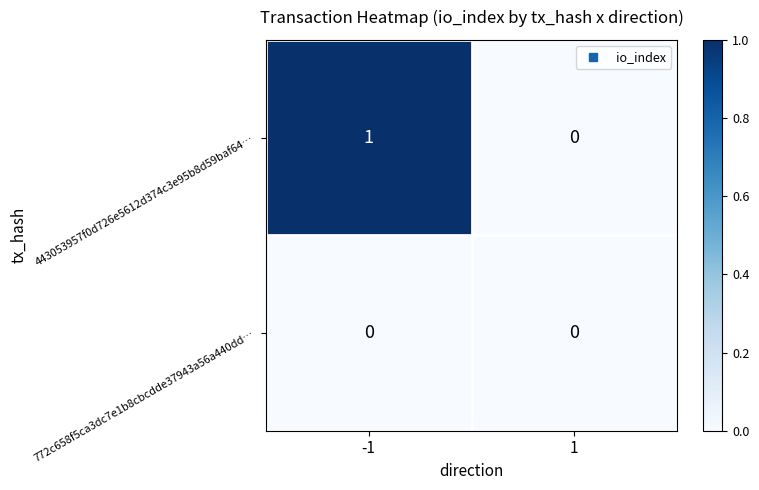

Which series has the widest spread of values?

443053957f0d726e5612d374c3e95b8d59baf64…